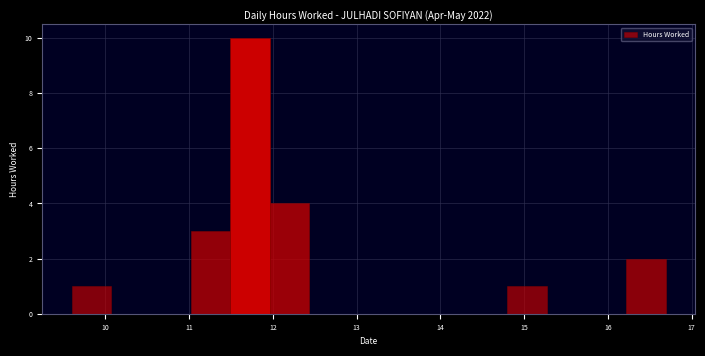

How tall is the bar that spans 11.5 to 12.0 on the x-axis? Neither the bar edges nor the heights are printed on the chart, so give them approximately, as read against the axes.

10